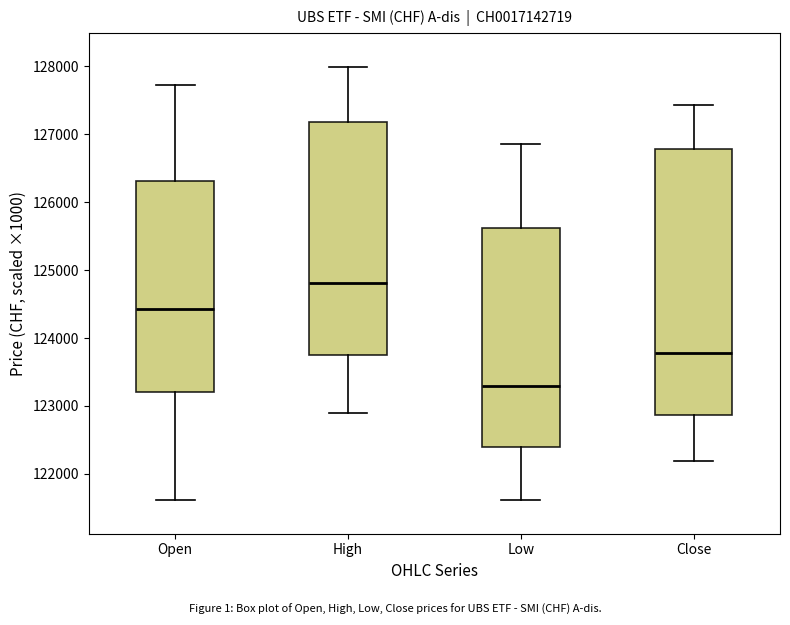

Which box has the highest median line?

High